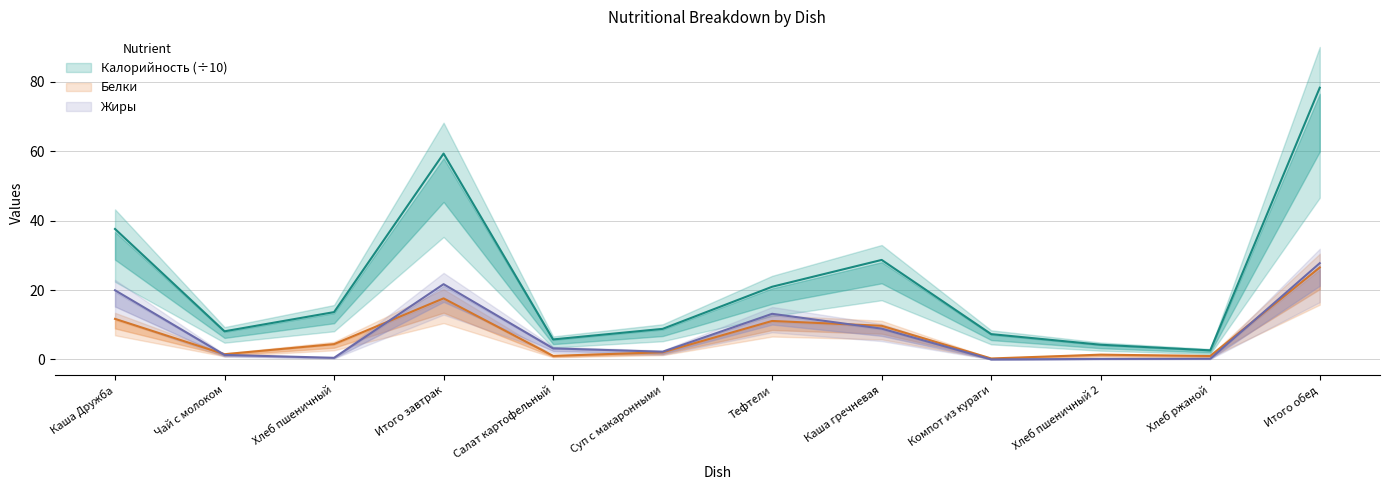

True or false: Белки and Калорийность cross at least once.

False